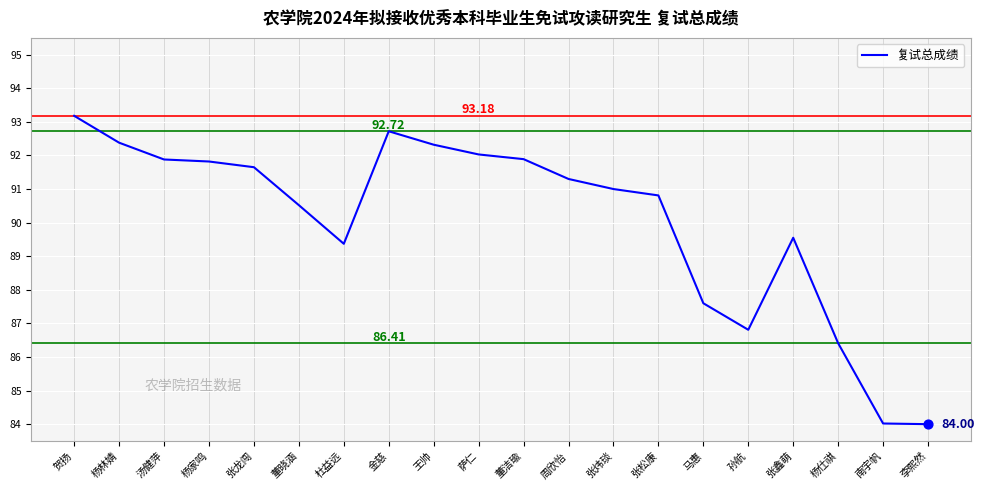

Between 金慈 and 杨家鸣, which is larger?

金慈